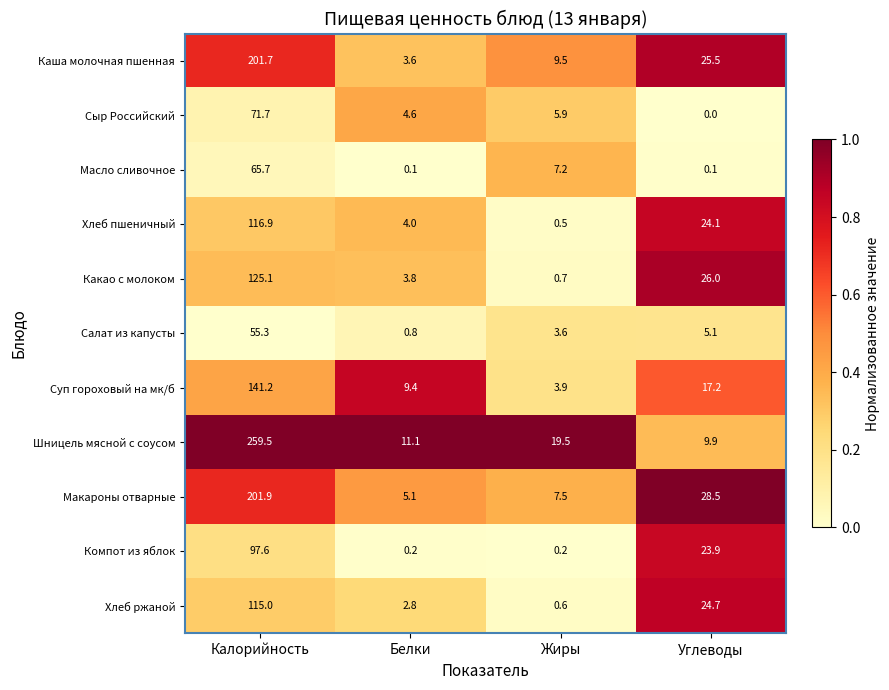

The Шницель мясной с соусом series shows 259.5 at Калорийность. True or false?

True